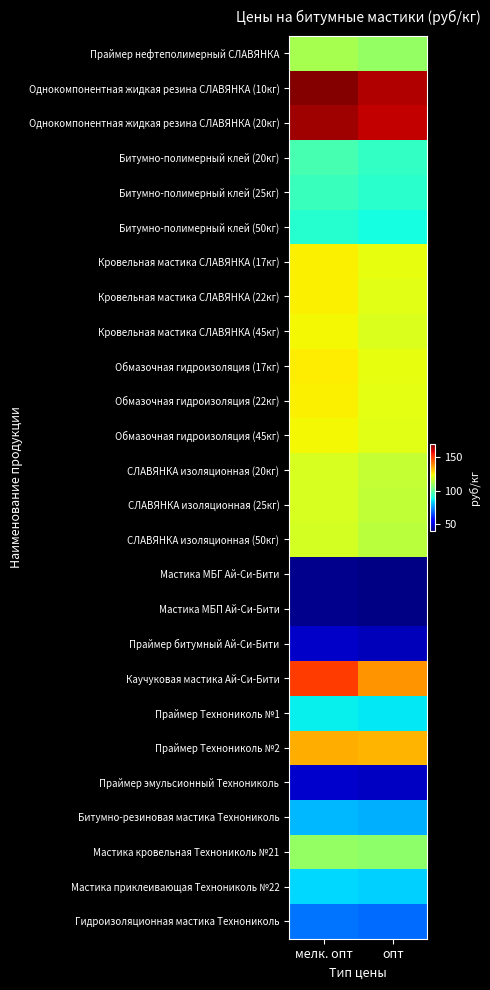

Rank the series at опт from lowest to highest value.

Мастика МБГ Ай-Си-Бити, Мастика МБП Ай-Си-Бити, Праймер битумный Ай-Си-Бити, Праймер эмульсионный Технониколь, Гидроизоляционная мастика Технониколь, Битумно-резиновая мастика Технониколь, Мастика приклеивающая Технониколь №22, Праймер Технониколь №1, Битумно-полимерный клей (50кг), Битумно-полимерный клей (25кг), Битумно-полимерный клей (20кг), Мастика кровельная Технониколь №21, Праймер нефтеполимерный СЛАВЯНКА, СЛАВЯНКА изоляционная (50кг), СЛАВЯНКА изоляционная (25кг), СЛАВЯНКА изоляционная (20кг), Кровельная мастика СЛАВЯНКА (45кг), Кровельная мастика СЛАВЯНКА (22кг), Обмазочная гидроизоляция (45кг), Обмазочная гидроизоляция (22кг), Кровельная мастика СЛАВЯНКА (17кг), Обмазочная гидроизоляция (17кг), Праймер Технониколь №2, Каучуковая мастика Ай-Си-Бити, Однокомпонентная жидкая резина СЛАВЯНКА (20кг), Однокомпонентная жидкая резина СЛАВЯНКА (10кг)